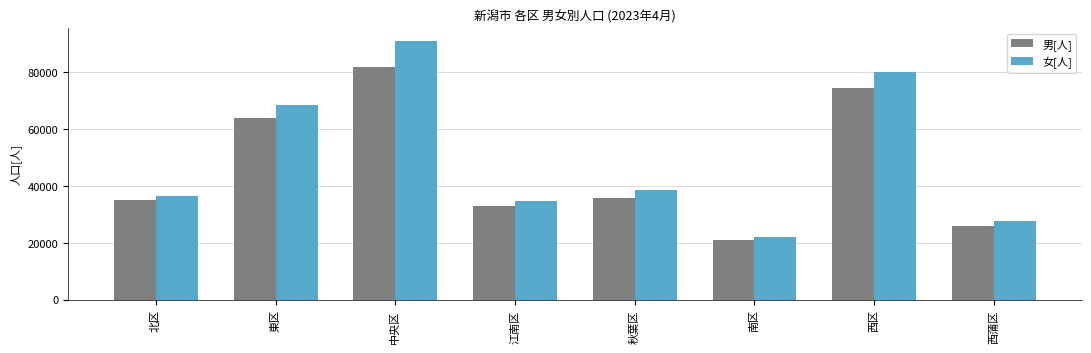

What position from the left is 江南区?

4